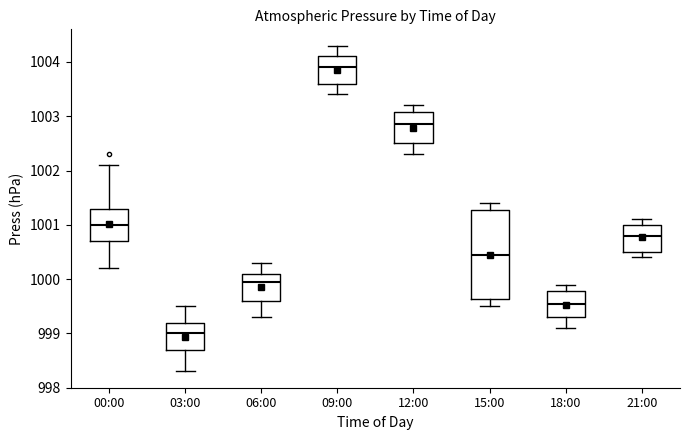

Reading left to right, read every box against the y-axis: the position of its median line, the range the box covers, and the ends of its whiskers. The values are not printed on the chart, so give them approximately, as read against the axis.

00:00: median 1001.0, box 1000.7 to 1001.3, whiskers 1000.2 to 1002.1
03:00: median 999.0, box 998.7 to 999.2, whiskers 998.3 to 999.5
06:00: median 1000.0, box 999.6 to 1000.1, whiskers 999.3 to 1000.3
09:00: median 1003.9, box 1003.6 to 1004.1, whiskers 1003.4 to 1004.3
12:00: median 1002.9, box 1002.5 to 1003.1, whiskers 1002.3 to 1003.2
15:00: median 1000.5, box 999.6 to 1001.3, whiskers 999.5 to 1001.4
18:00: median 999.6, box 999.3 to 999.8, whiskers 999.1 to 999.9
21:00: median 1000.8, box 1000.5 to 1001.0, whiskers 1000.4 to 1001.1